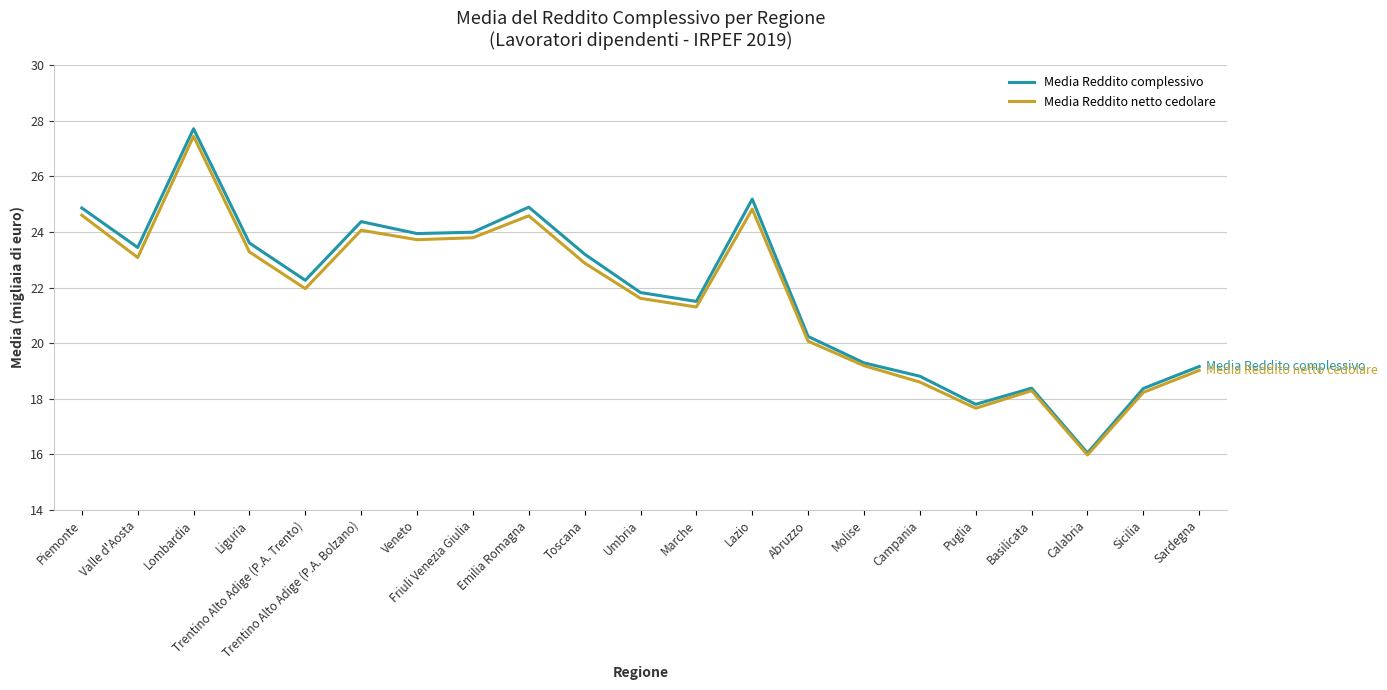

The value of Media Reddito netto cedolare at Sicilia is 4.8. True or false?

False